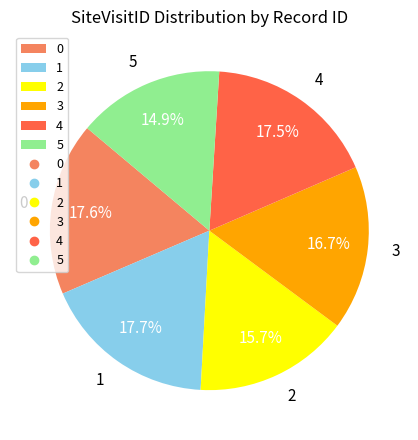

Which slice is the smallest?

5